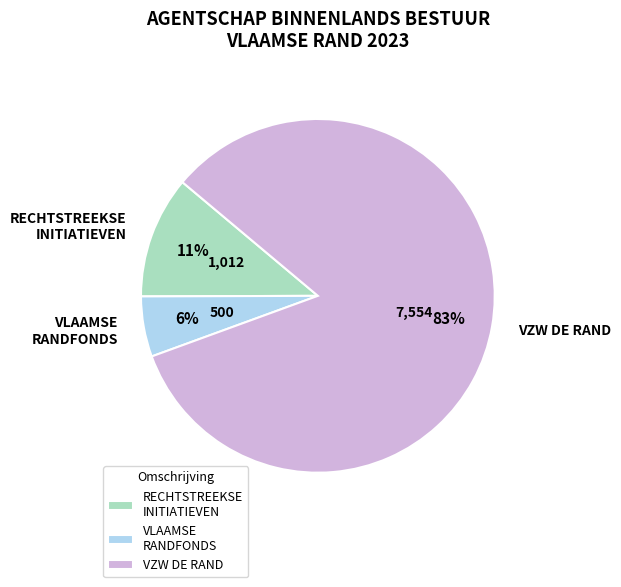

What percentage is the VZW DE RAND slice, to the nearest percent?

83%